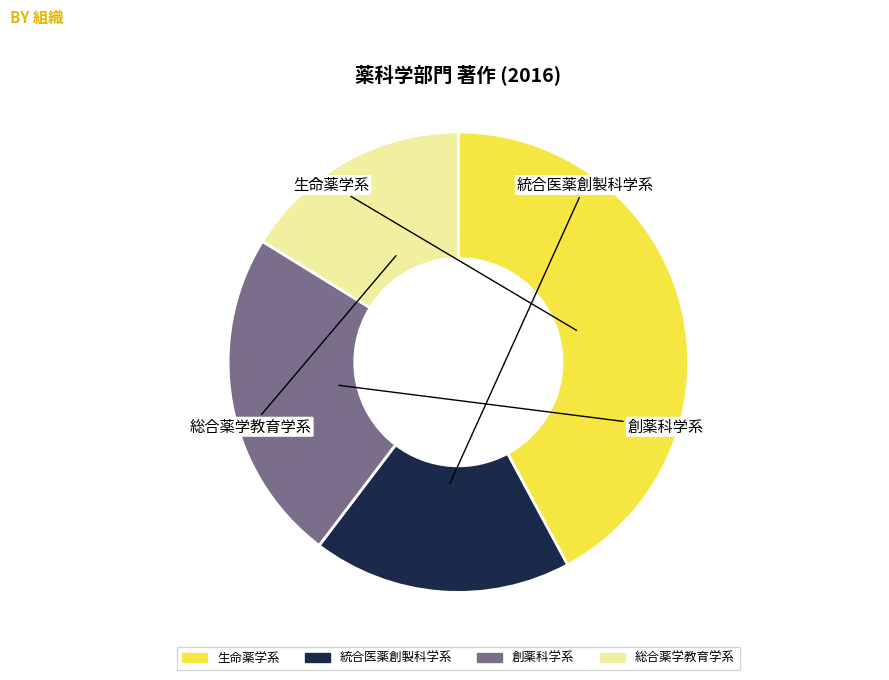

Is there a majority slice in this chart?

No